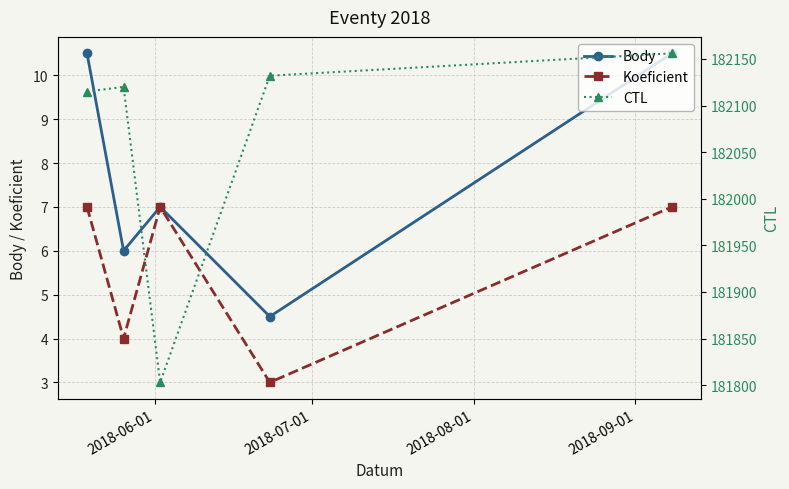

True or false: Koeficient has more than 0 points higher than both neighbors.

True